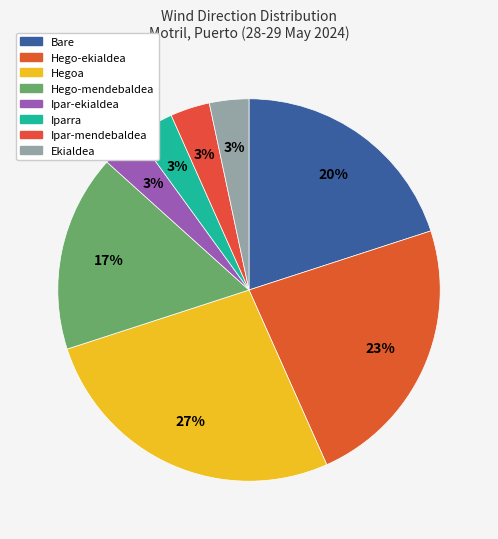

What portion of the pie excludes Ekialdea?

96.7%